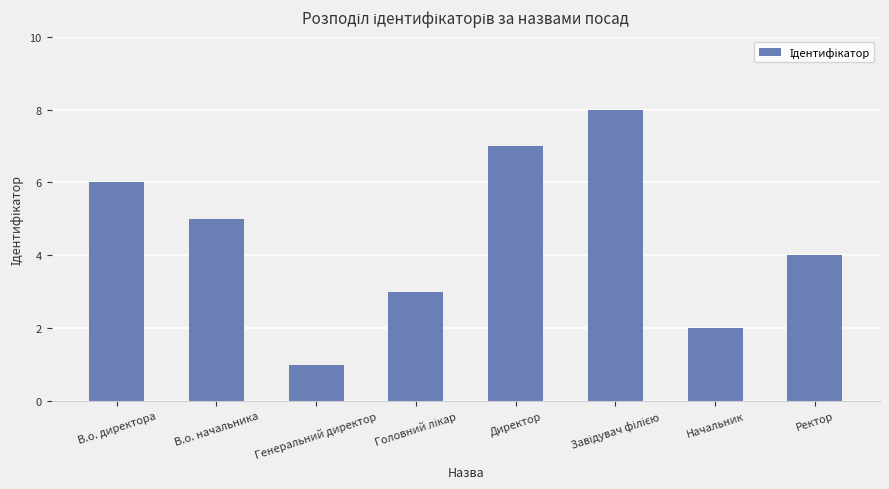

Between В.о. начальника and Ректор, which is larger?

В.о. начальника